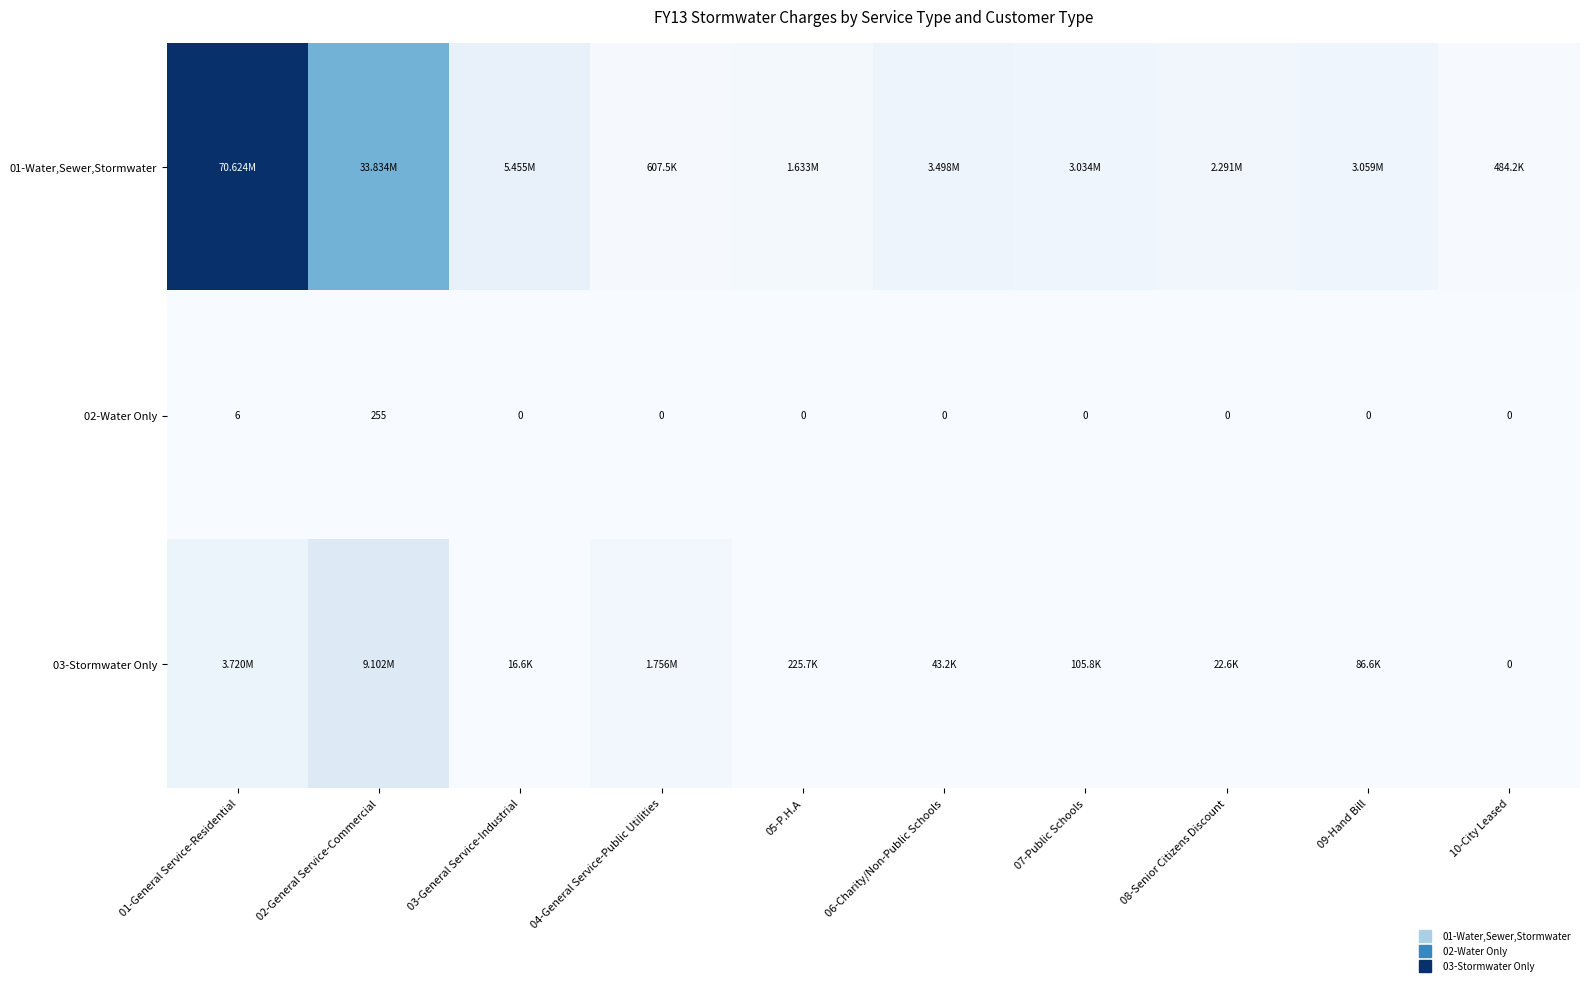

Rank the series by their maximum value, from lowest to highest.

02-Water Only, 03-Stormwater Only, 01-Water,Sewer,Stormwater